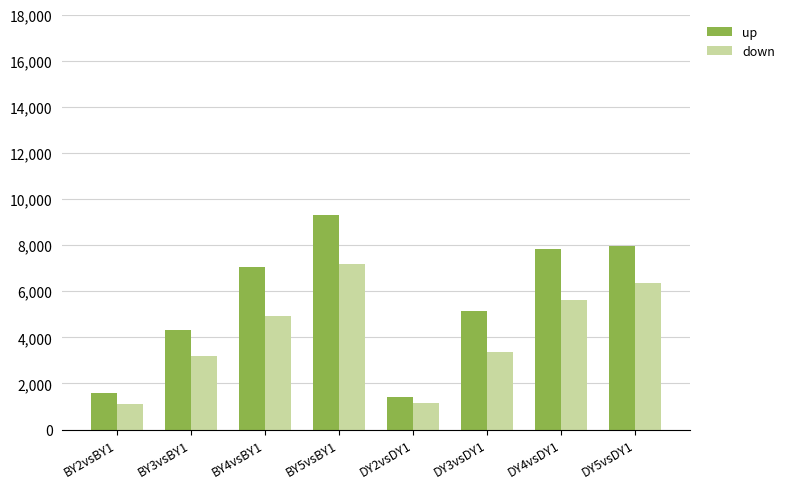

Are the bars horizontal?

No